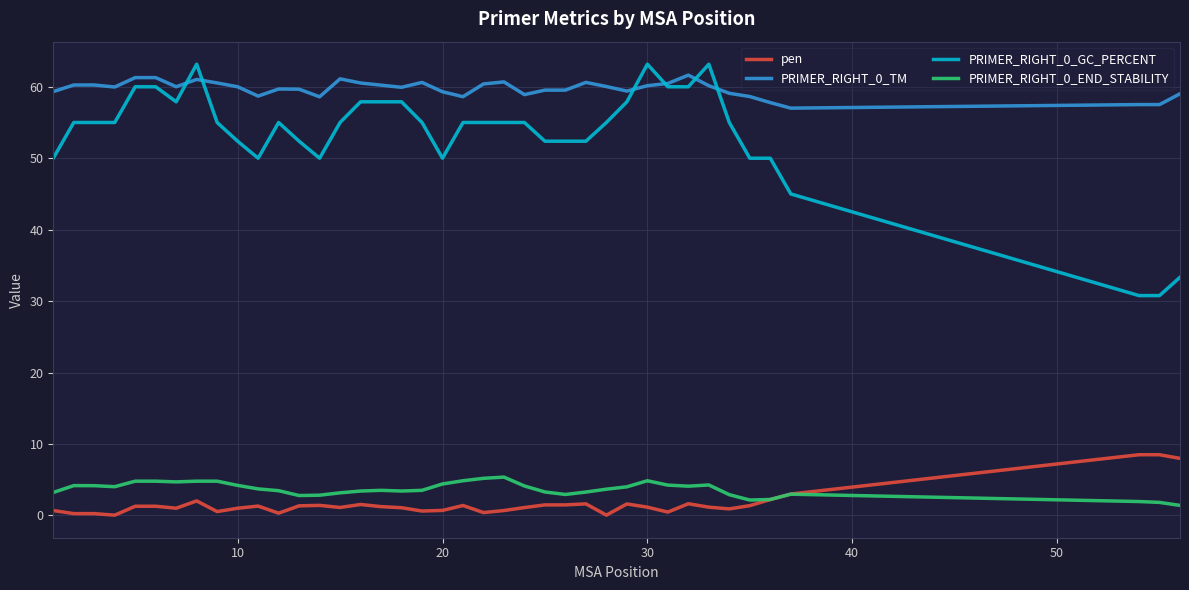

What is the greatest value displayed?

63.2